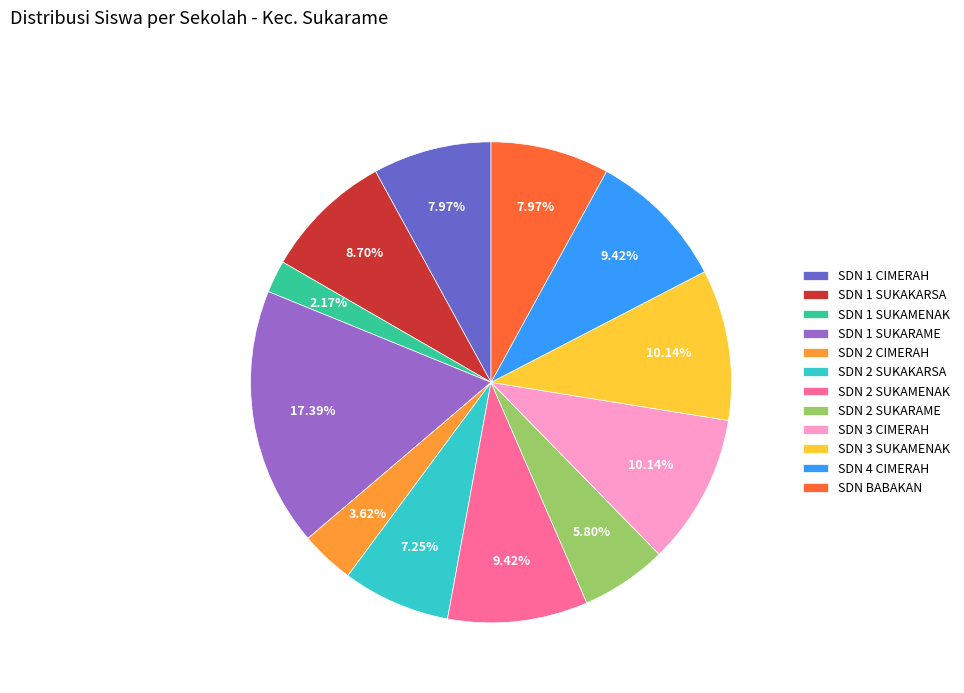

Between SDN 1 SUKARAME and SDN 1 CIMERAH, which is larger?

SDN 1 SUKARAME